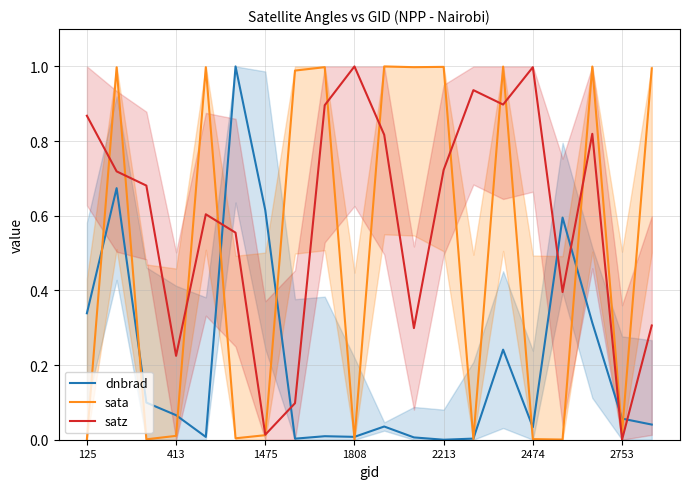

Is the value of satz at 125 greater than the value of dnbrad at 413?

Yes